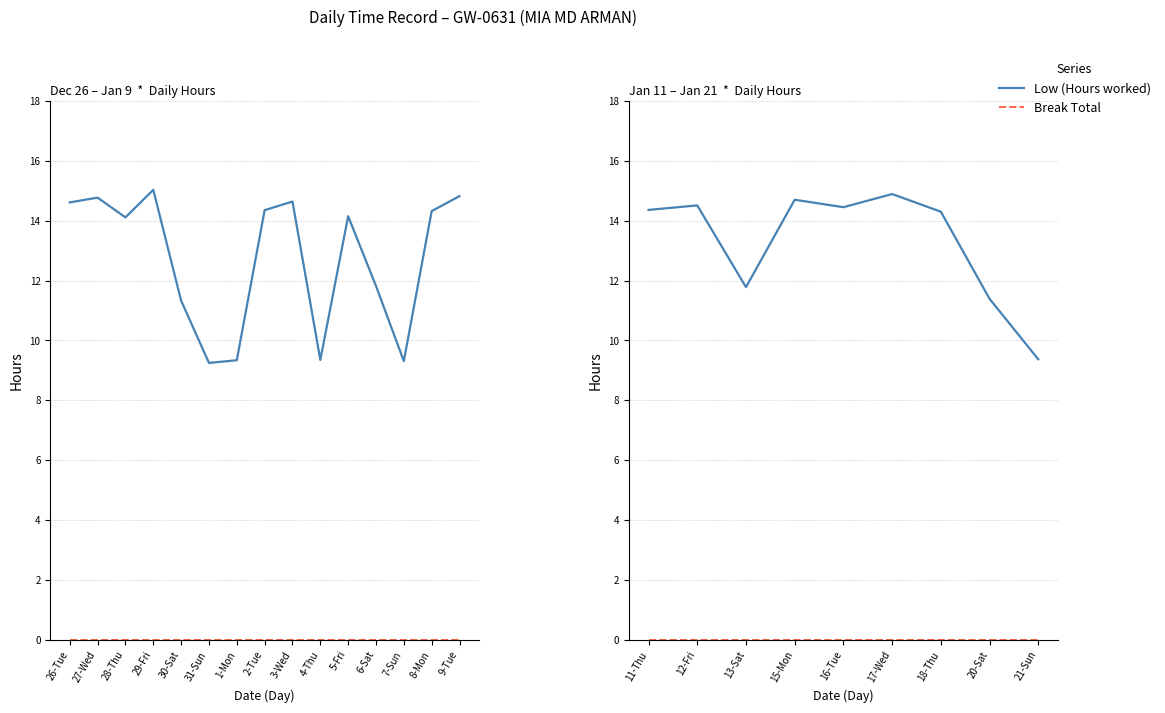

Which series has the largest total across all categories?

Low (Hours worked)